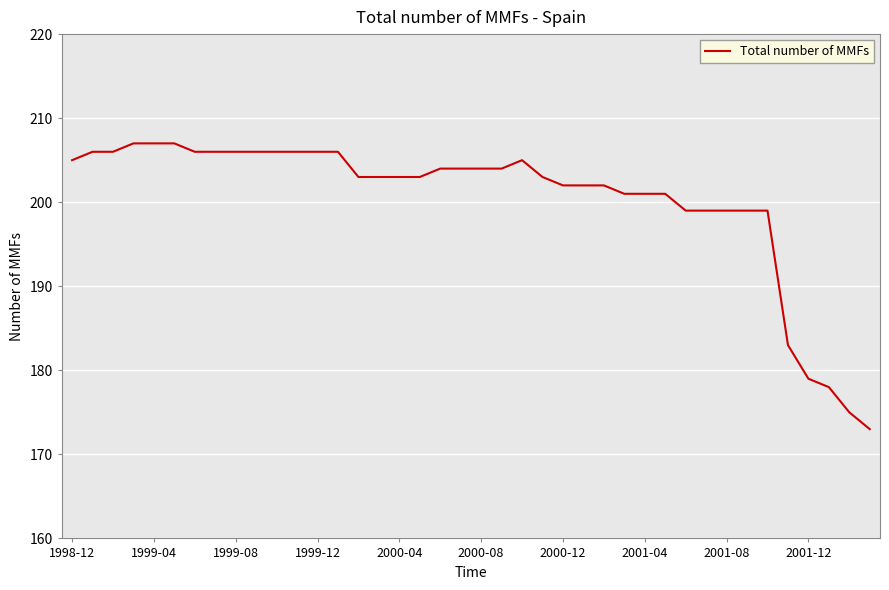

What is the difference between the maximum and minimum values?

34